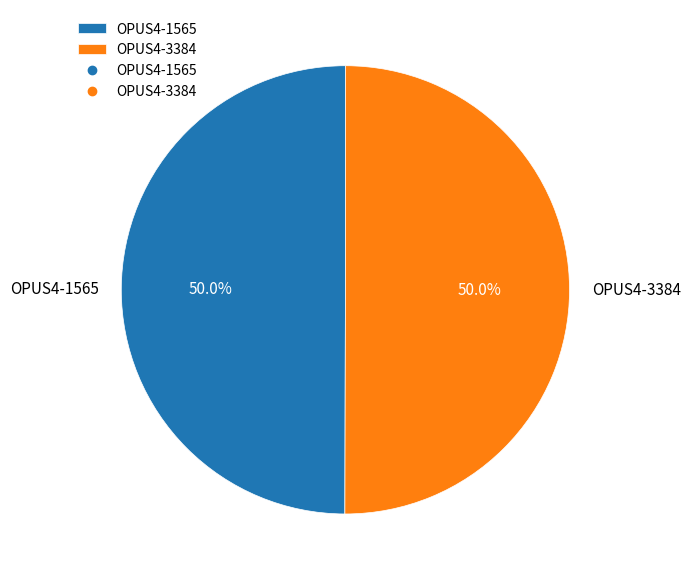

The OPUS4-1565 slice represents 50% of the pie. True or false?

True